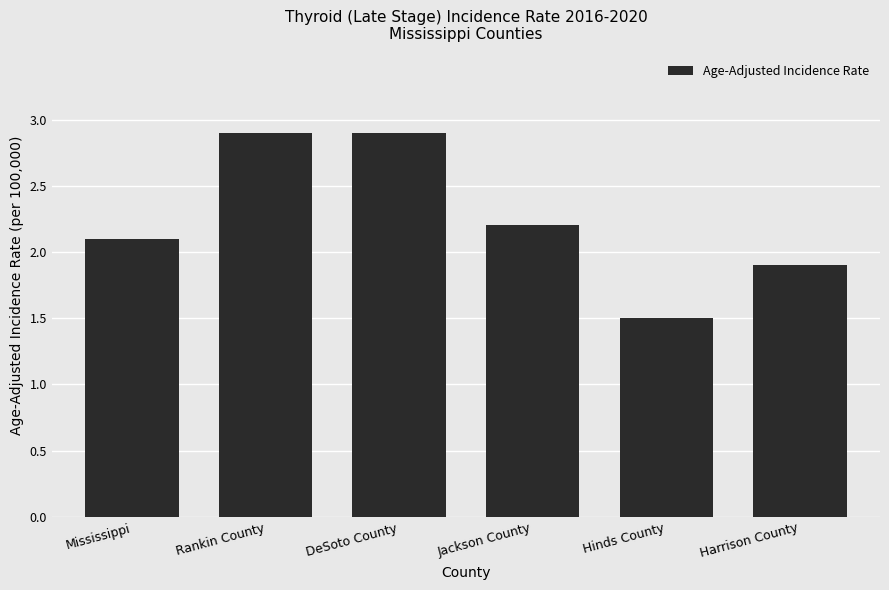

Where does the data first go above 2?

Mississippi